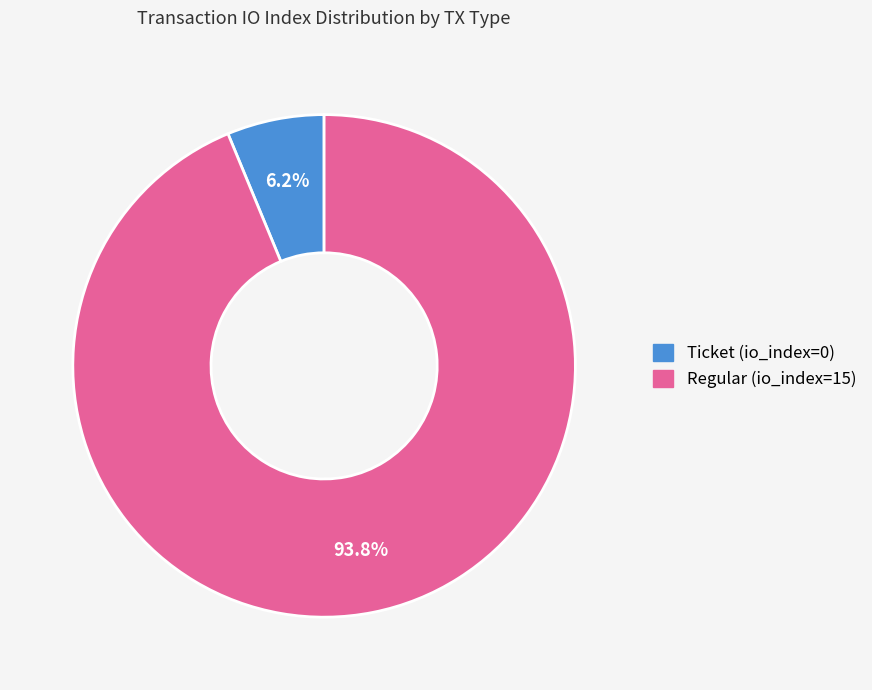

Does any single category account for the majority?

Yes